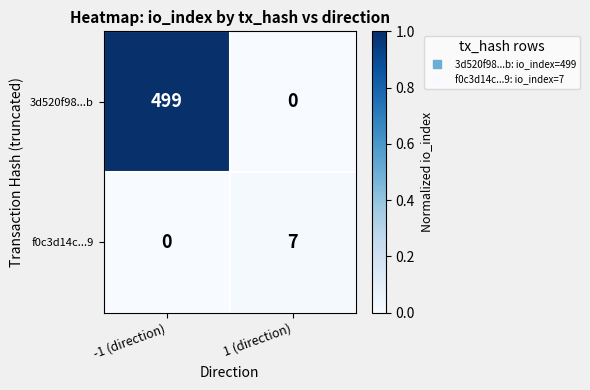

Rank the series at 1 (direction) from lowest to highest value.

3d520f98...b, f0c3d14c...9